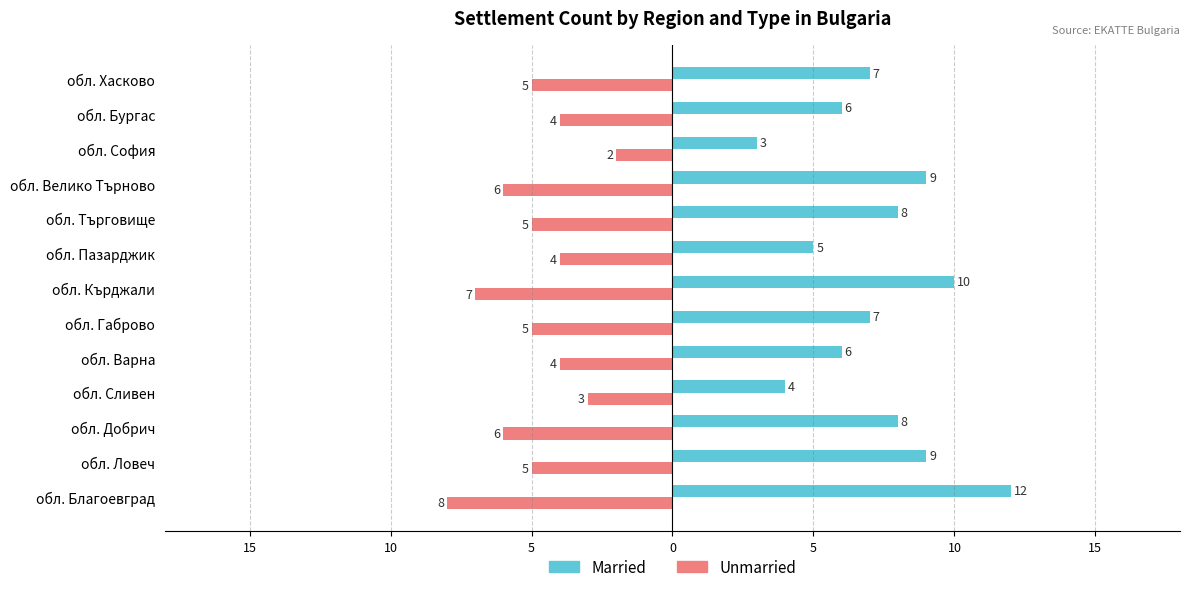

What are all the series names shown in the legend?

Married, Unmarried